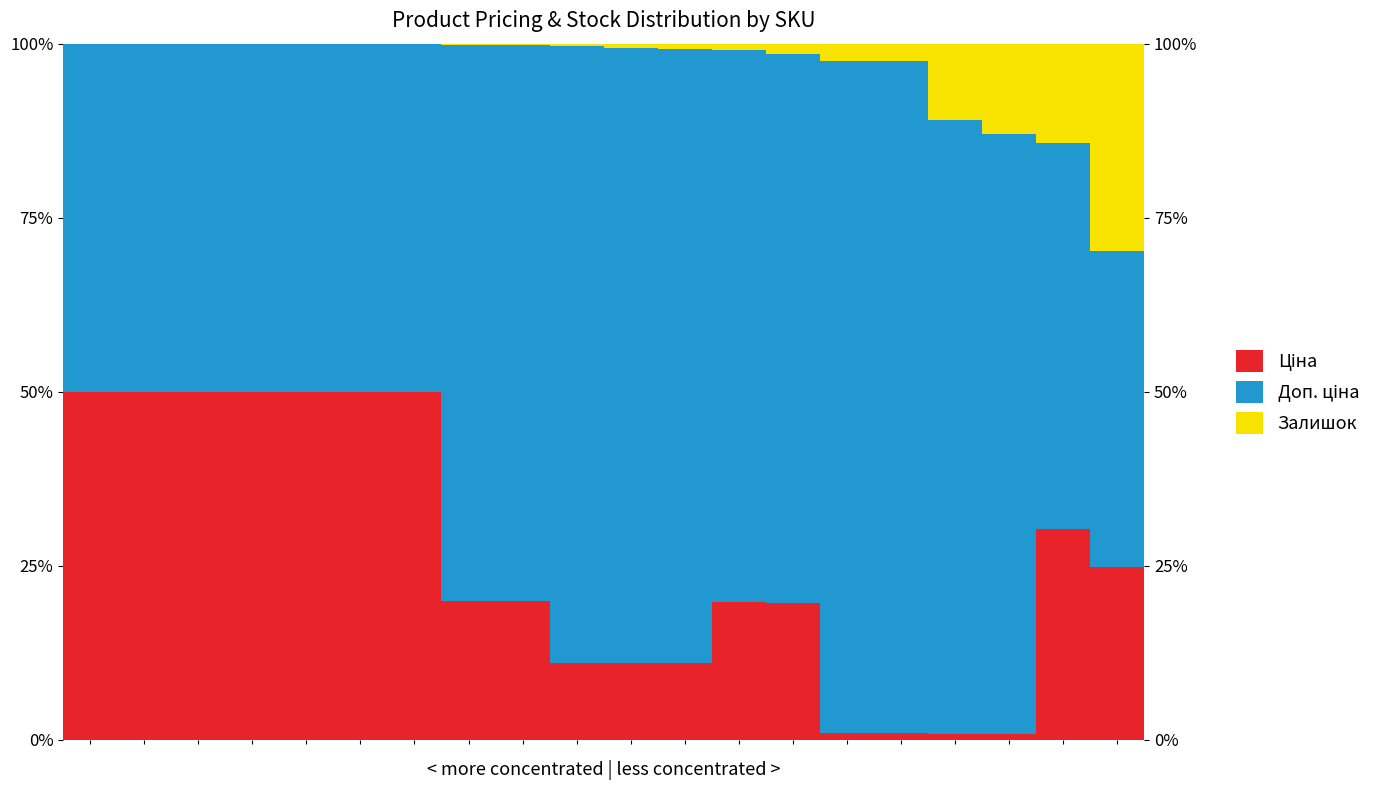

What is the value of the Доп. ціна bar at the 19th from the left?

55.5